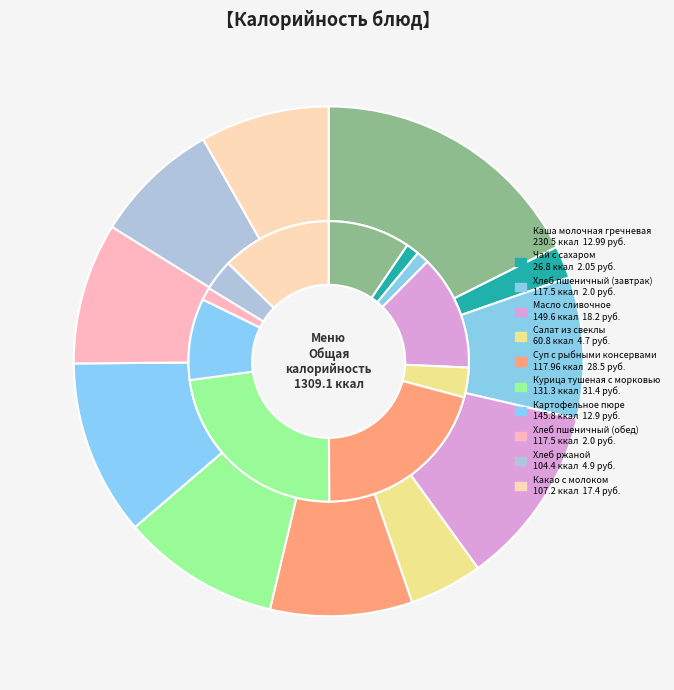

How many slices are in this pie chart?

11